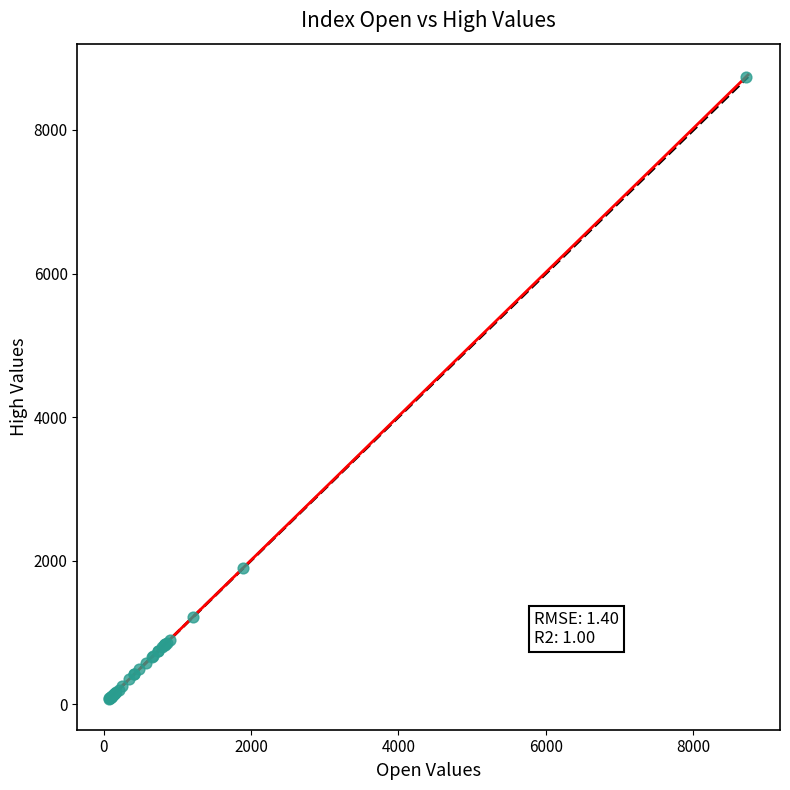

What Y value in the scatter plot is closest to 4409?

1892.3